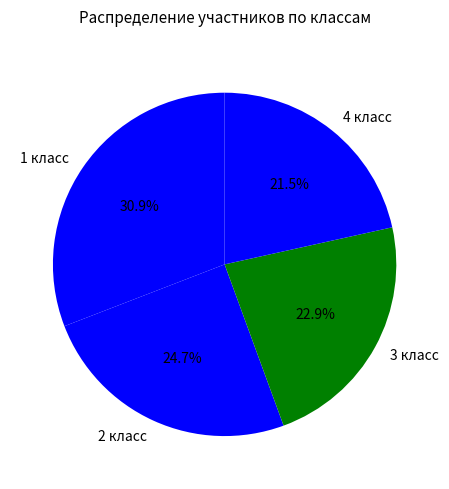

Does 3 класс represent more than half of the total?

No